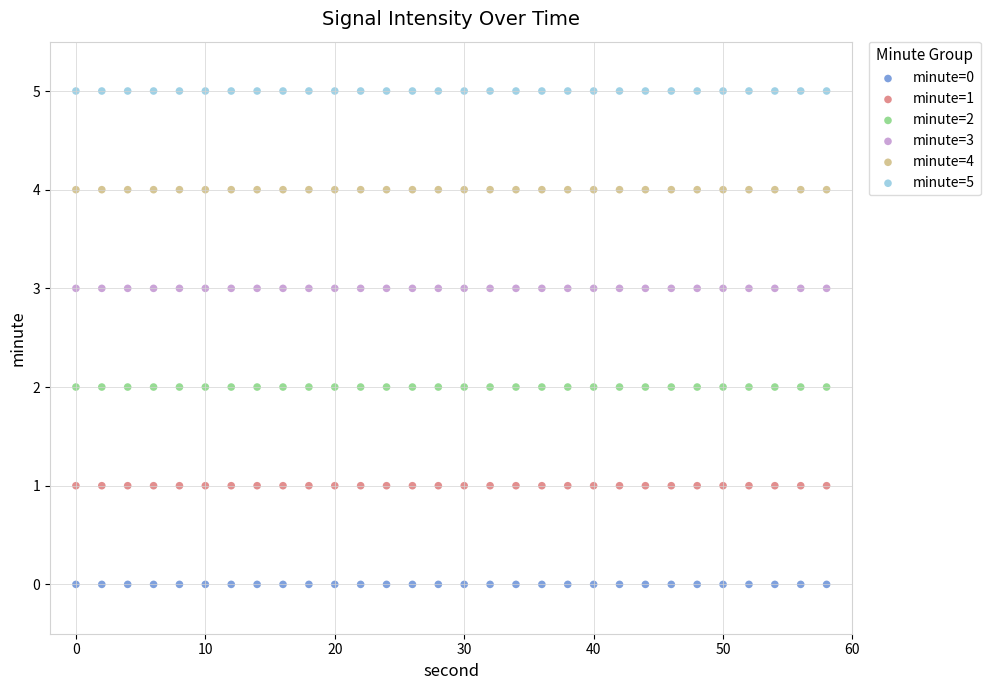

Which series reaches the minimum Y coordinate?

minute=0